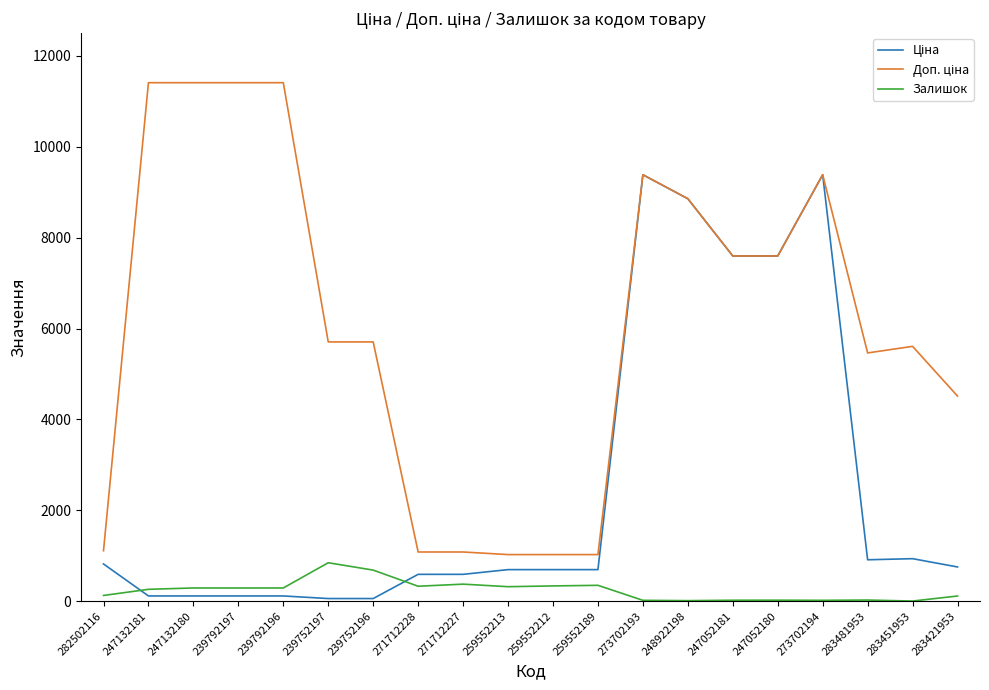

Is it true that Залишок equals 21.0 at 247052180?

True